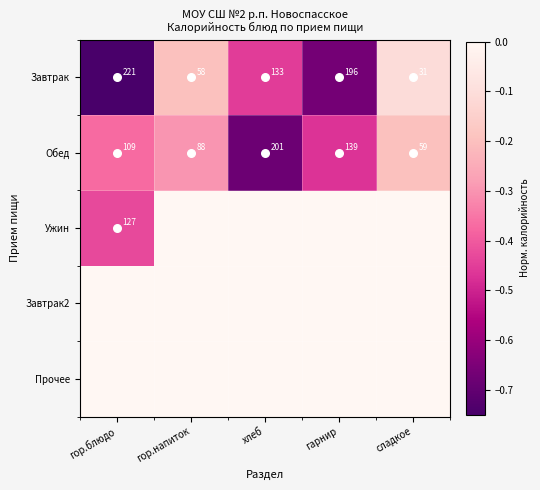

Between сладкое and гарнир, which is larger?

сладкое